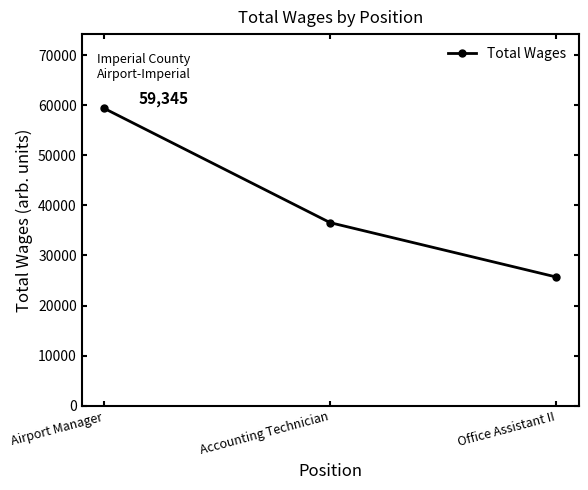

Rank the categories by value from highest to lowest.

Airport Manager, Accounting Technician, Office Assistant II